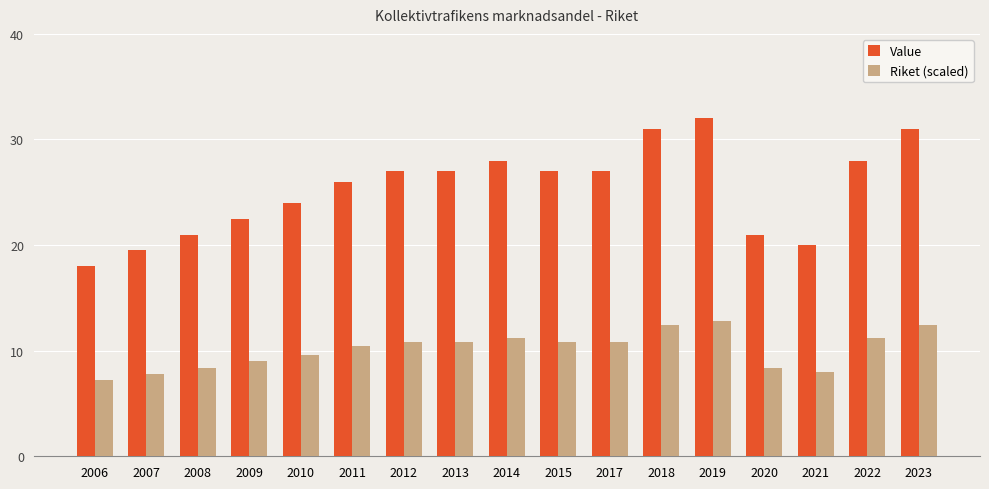

Which series changed the most between 2009 and 2012?

Value